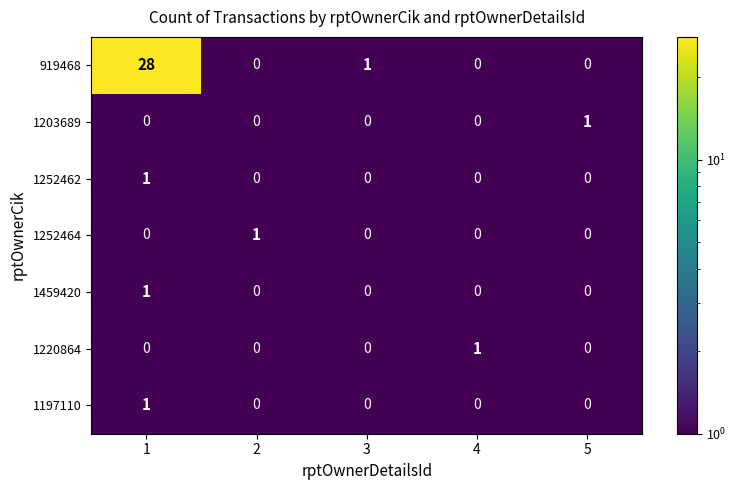

Count the number of data series in this chart.

7